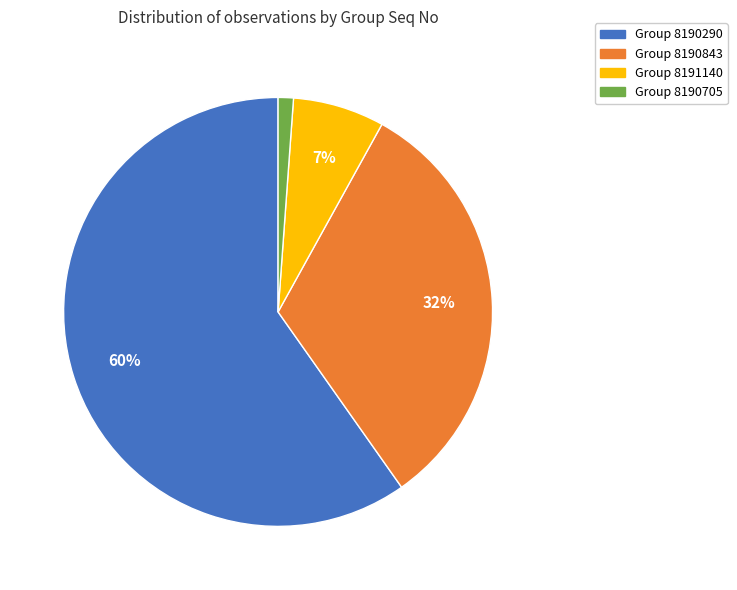

Does Group 8190290 account for over 50% of the chart?

Yes